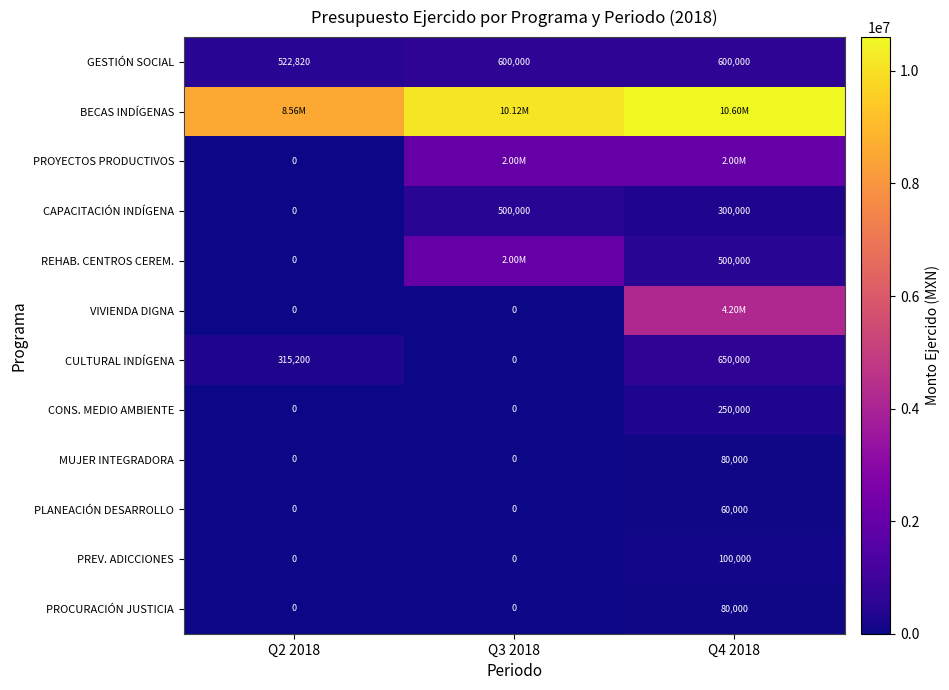

What is the sum of all GESTIÓN SOCIAL values?

1722820.0